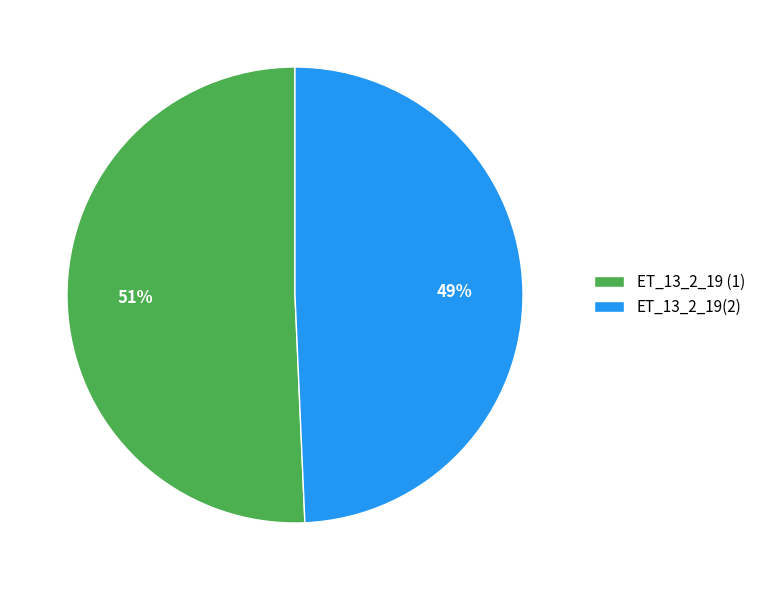

Does ET_13_2_19 (1) represent more than half of the total?

Yes